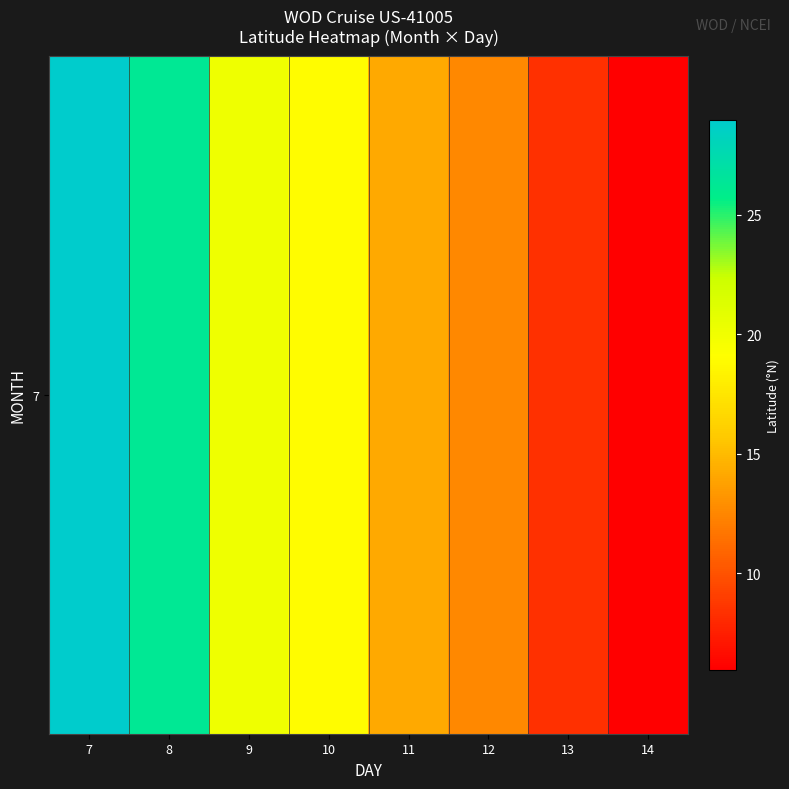

What is the difference between the second highest and second lowest values?

17.8